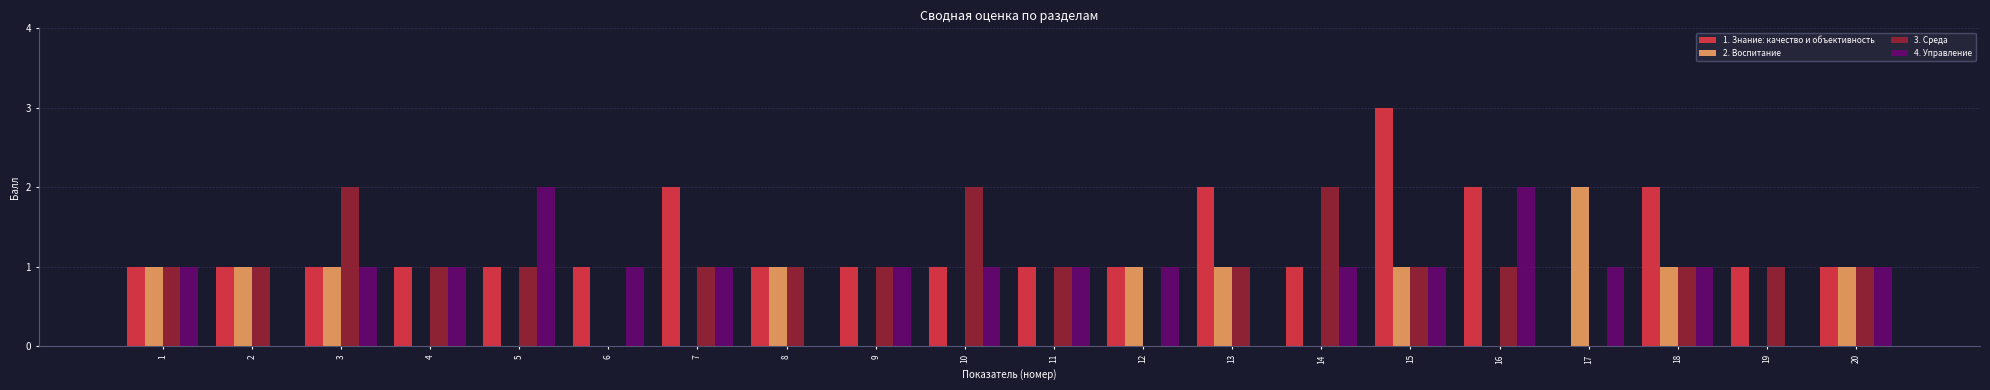

How many groups of bars are there?

20